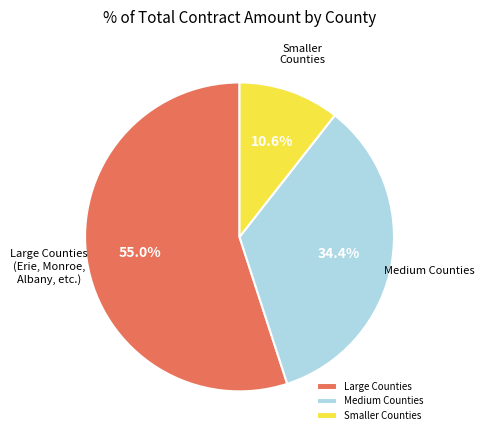

How much of the chart is everything except Large Counties?

45.0%